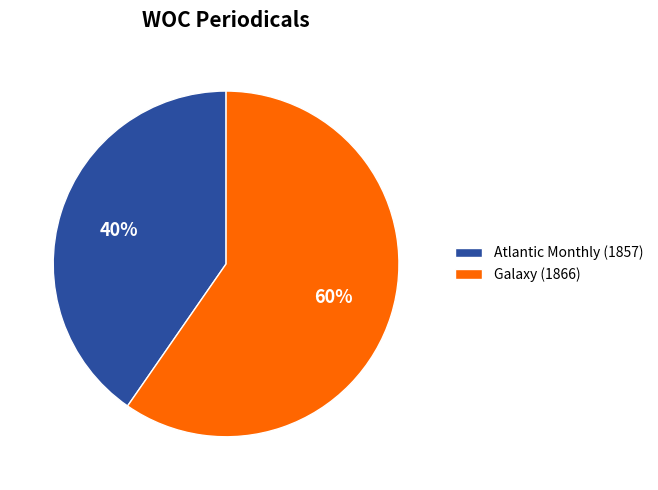

To the nearest percent, what is the average slice percentage?

50%